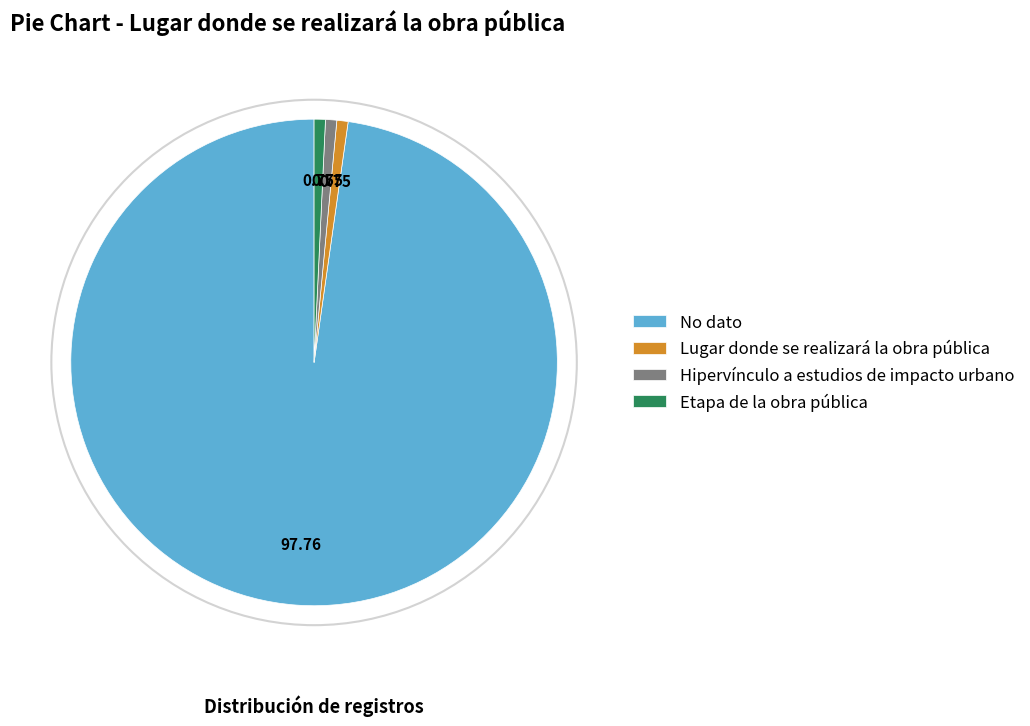

Which category has the biggest portion of the pie?

No dato